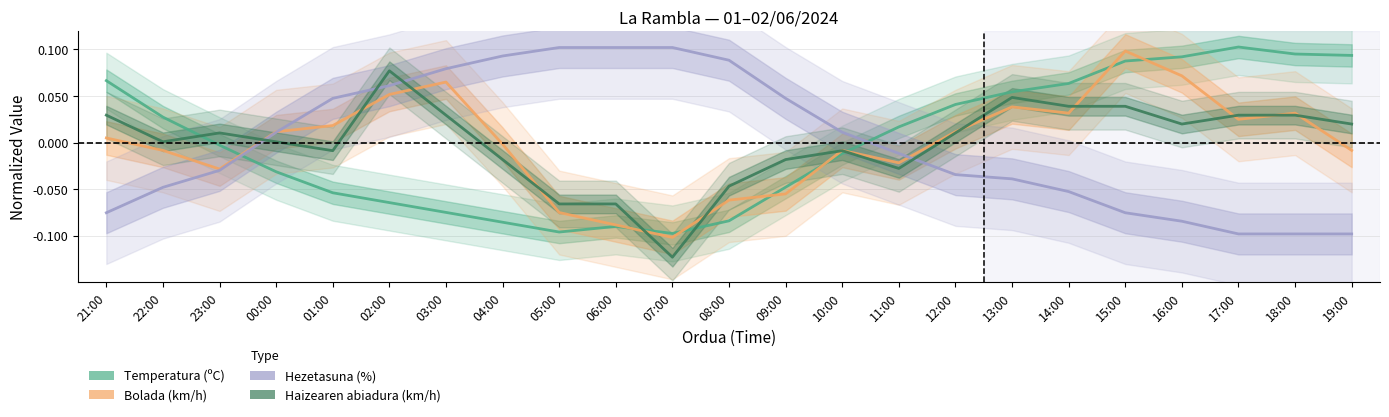

What are all the series names shown in the legend?

Temperatura (ºC), Bolada (km/h), Hezetasuna (%), Haizearen abiadura (km/h)